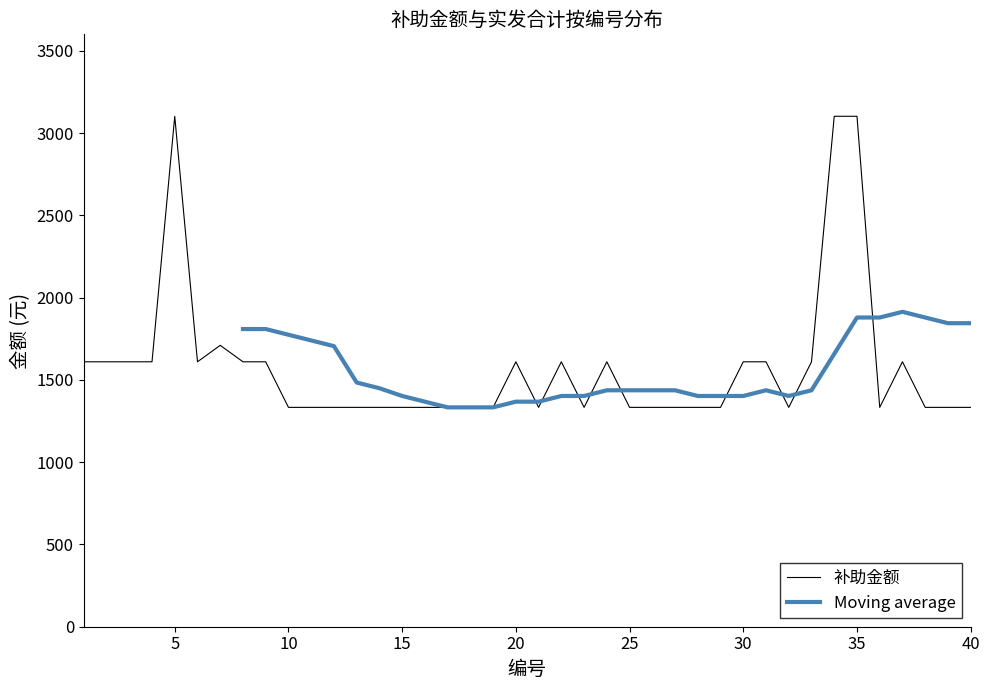

At which category does the chart reach its peak across all series?

5